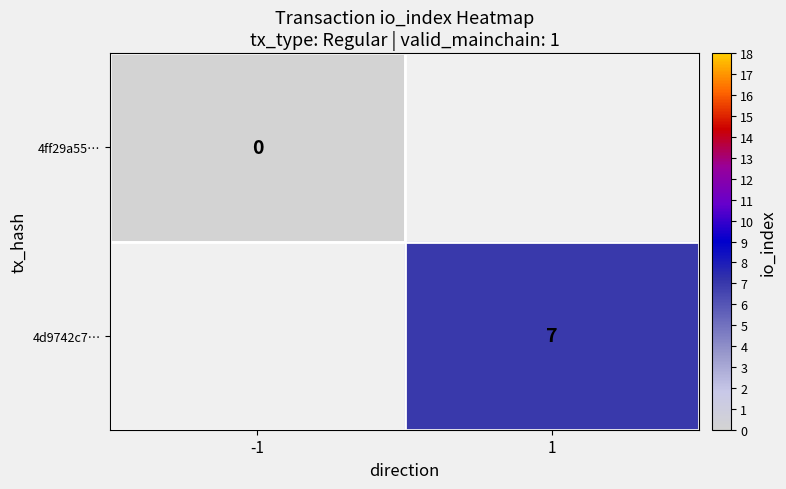

The value of 4d9742c7… at 1 is 7. True or false?

True